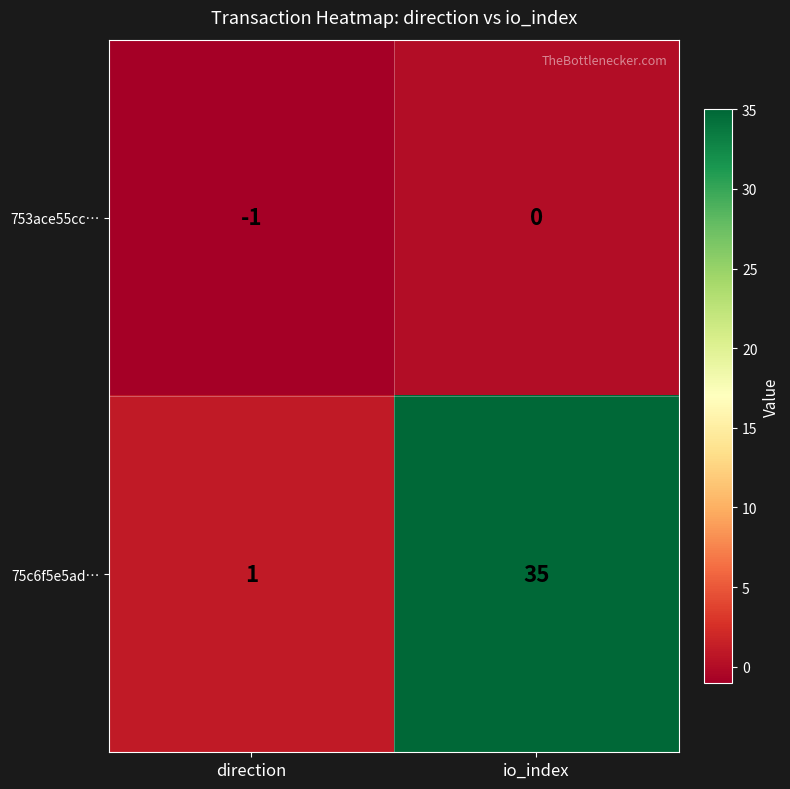

List the series in order of their peak value, highest first.

75c6f5e5ad…, 753ace55cc…